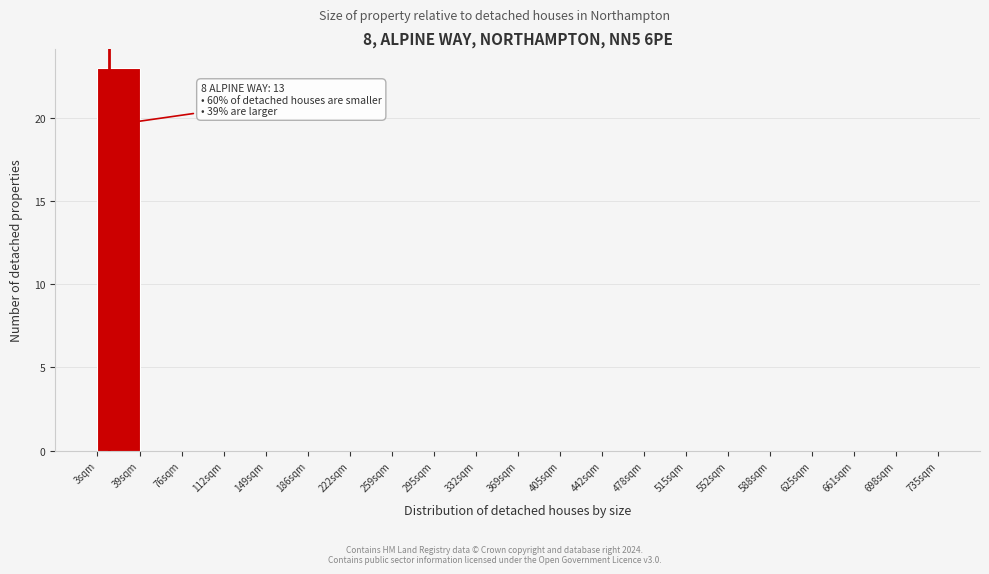

Which range on the x-axis has the tallest bar?

5 to 40